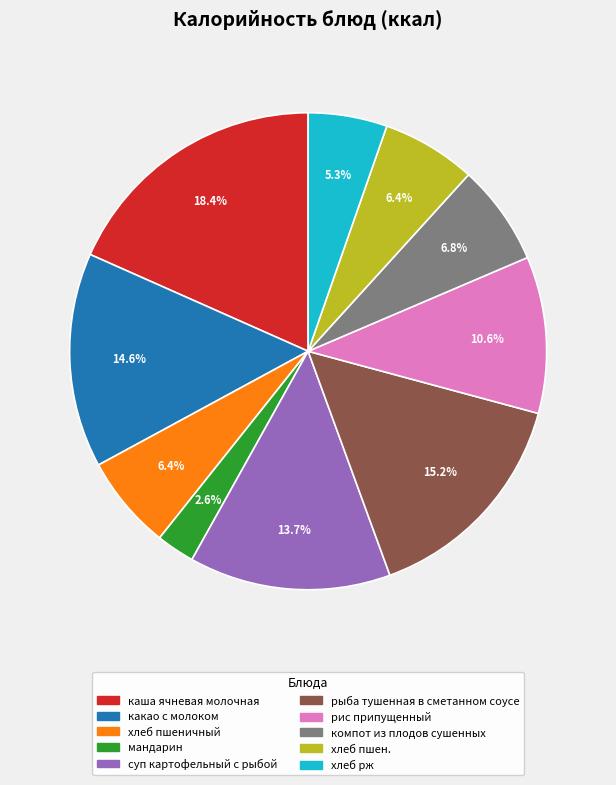

Is the sum of какао с молоком and каша ячневая молочная greater than half?

No